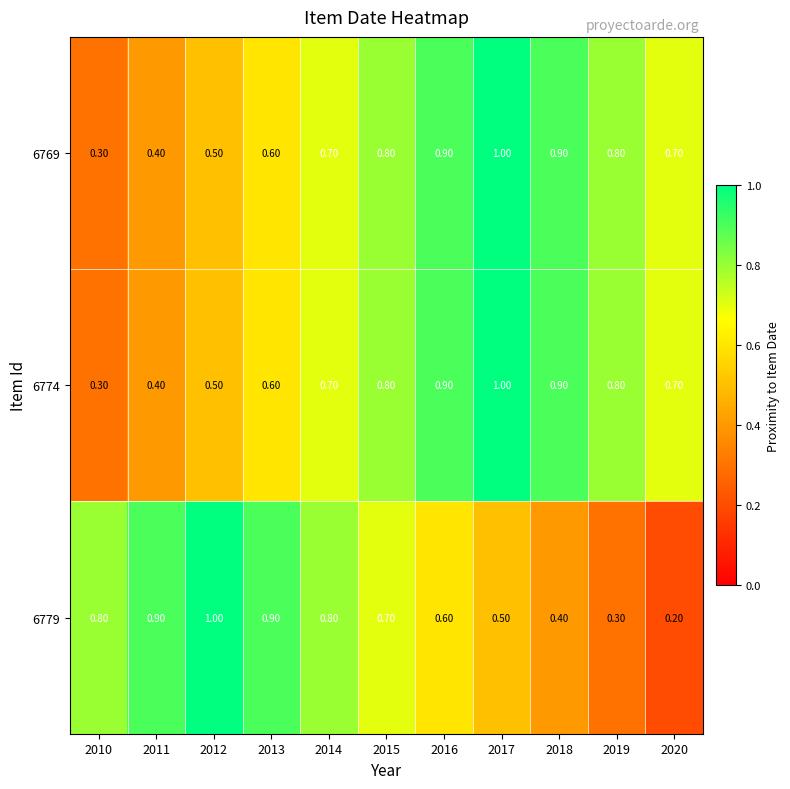

At how many categories does at least one series exceed 0?

11